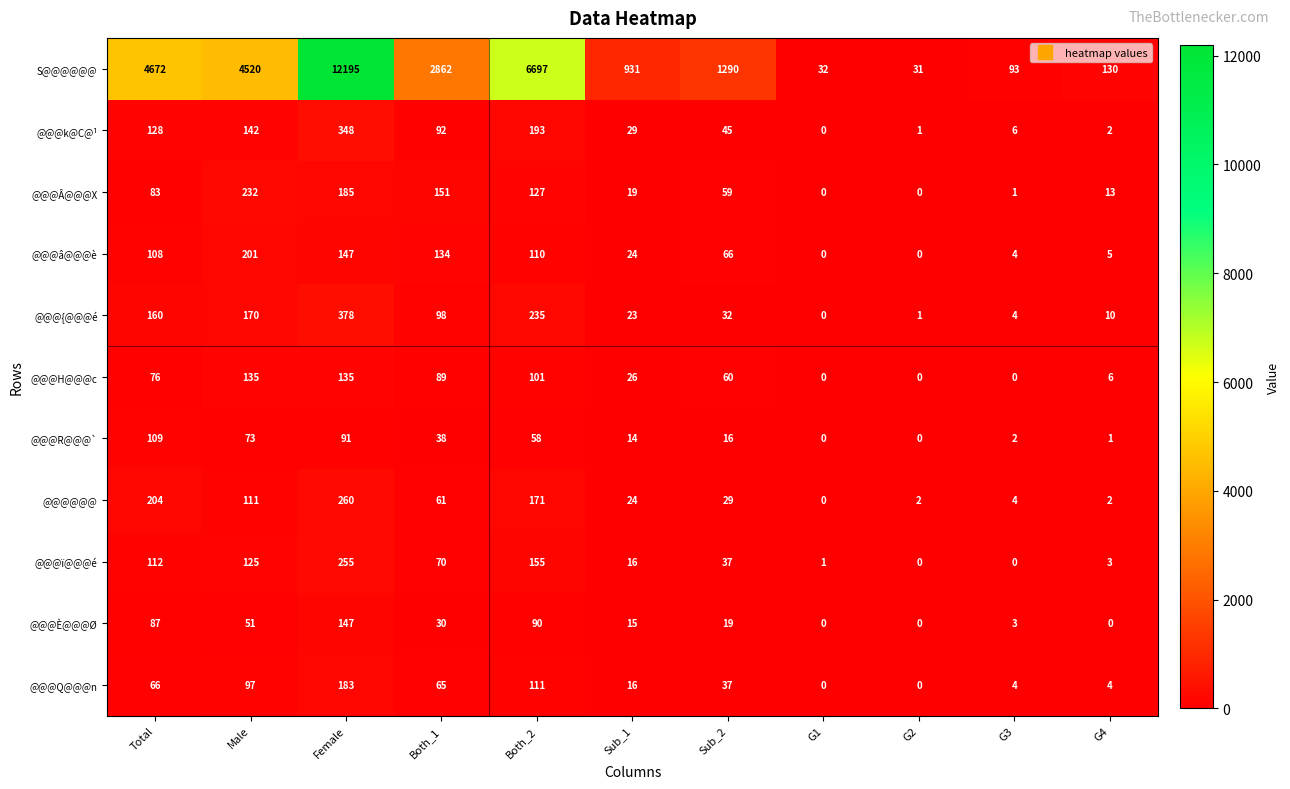

Is the value of @@@H@@@c at G4 greater than the value of @@@Â@@@X at G3?

Yes